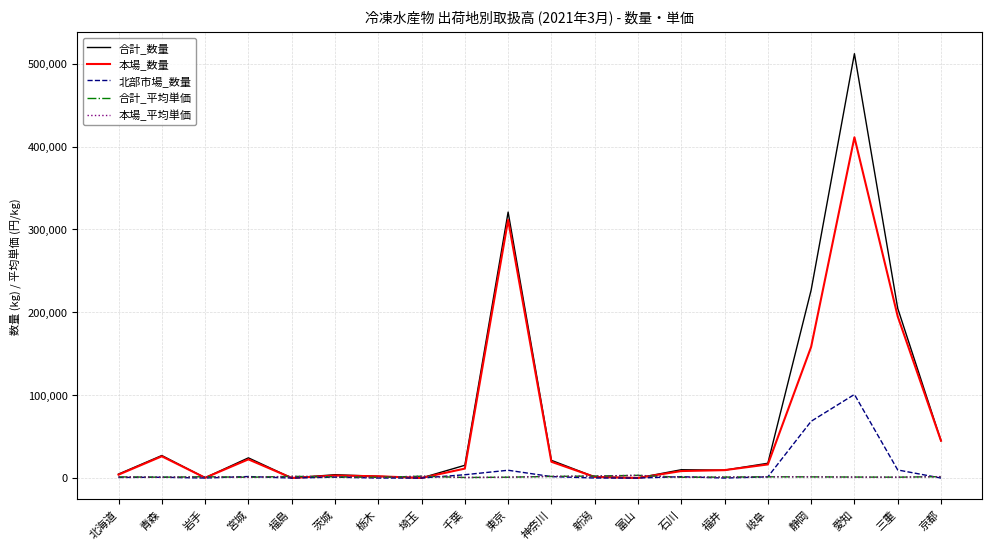

What is the greatest value displayed?

512188